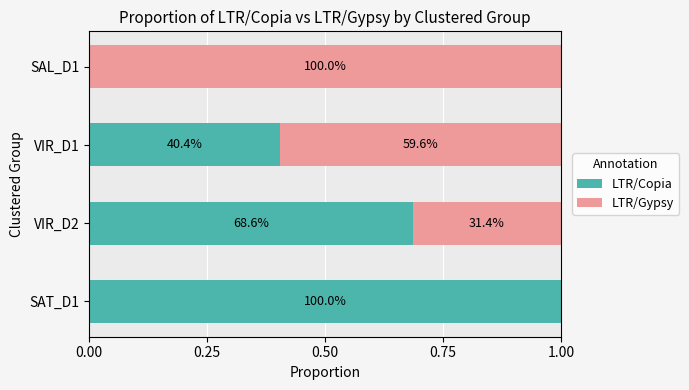

What is the average value of the LTR/Copia series?

0.5